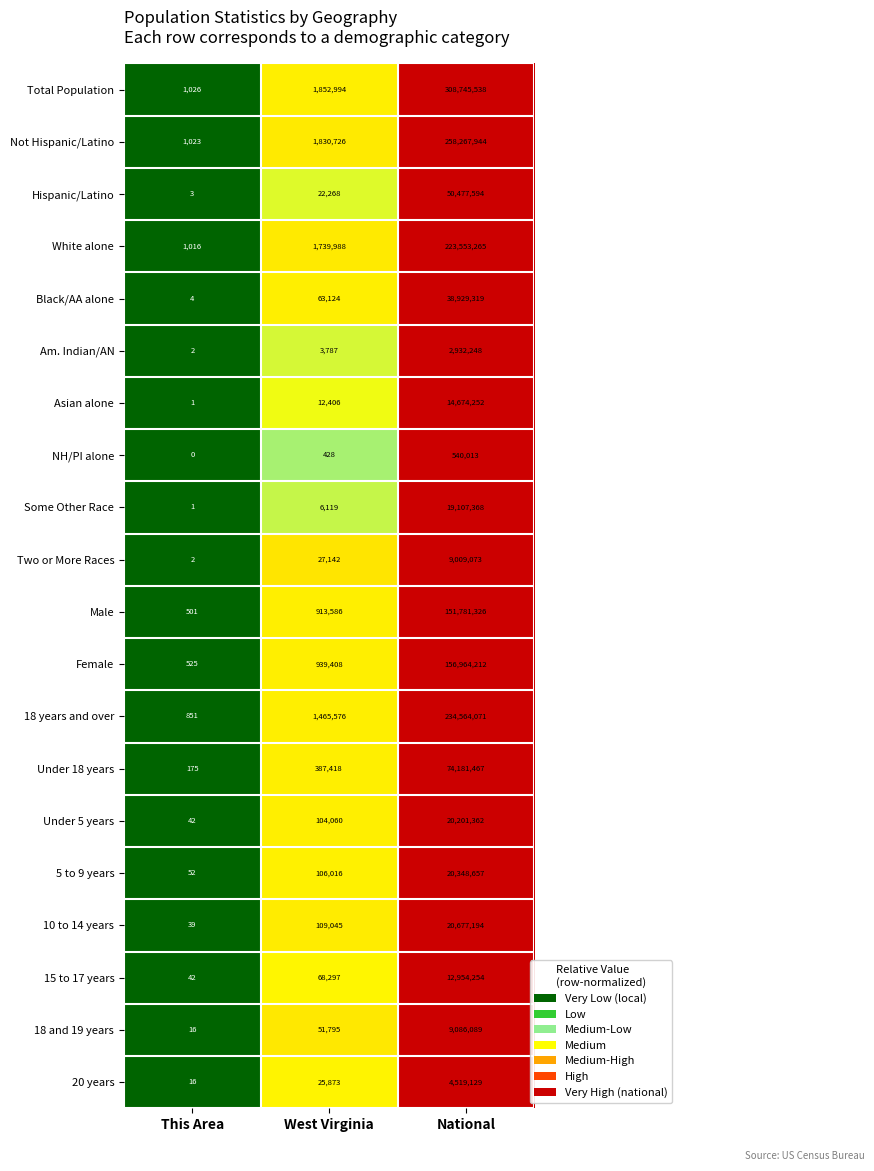

Which category has the highest value in the Male series?

National